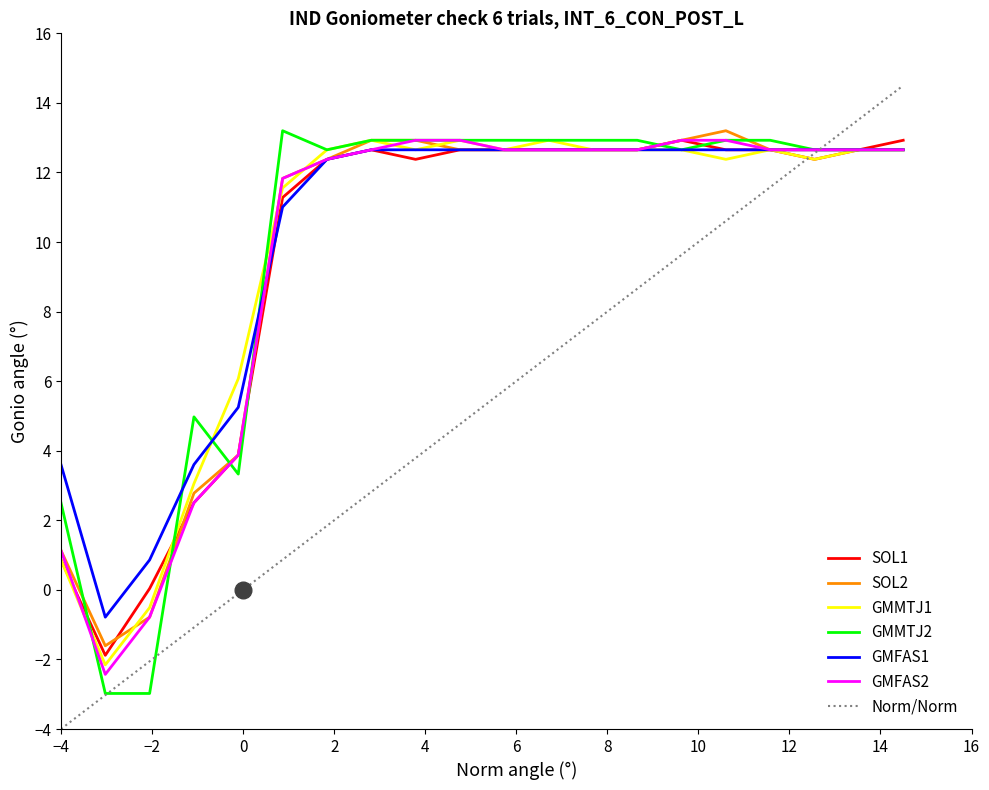

Does the chart have visible grid lines?

No